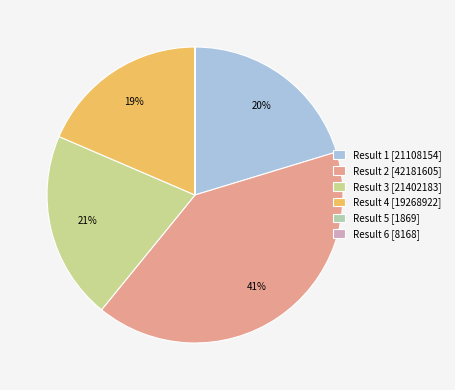

Is there any slice that represents more than half of the pie?

No